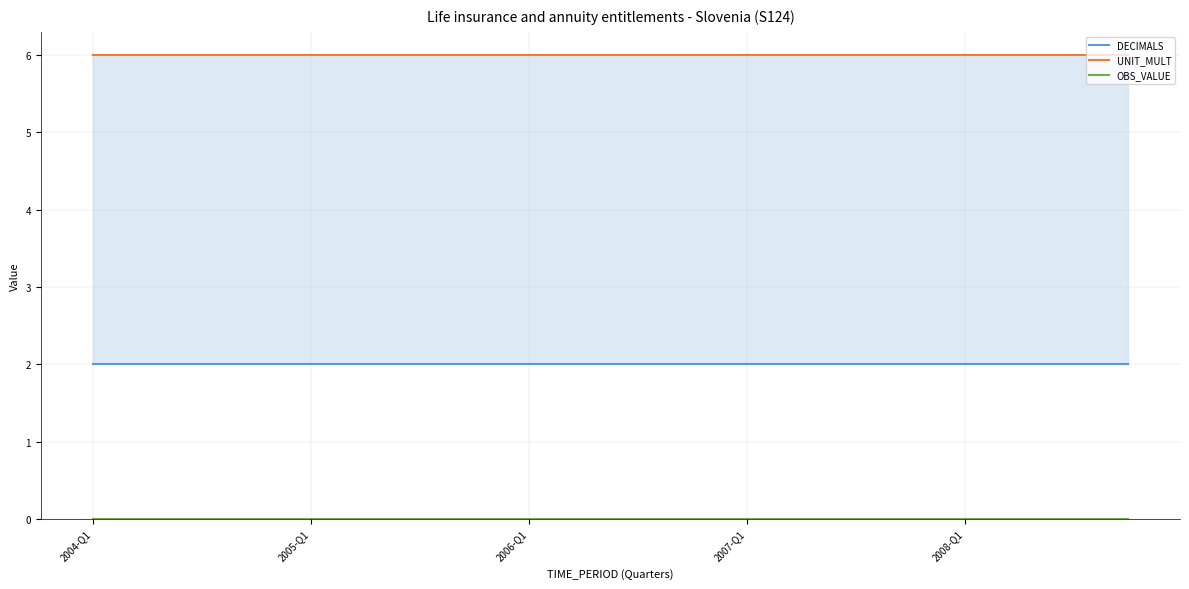

The DECIMALS series shows 2 at 2005-Q1. True or false?

True